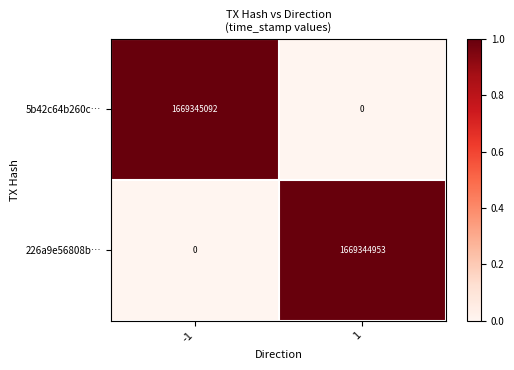

What is the difference between the 226a9e56808b… values at -1 and 1?

1669344953